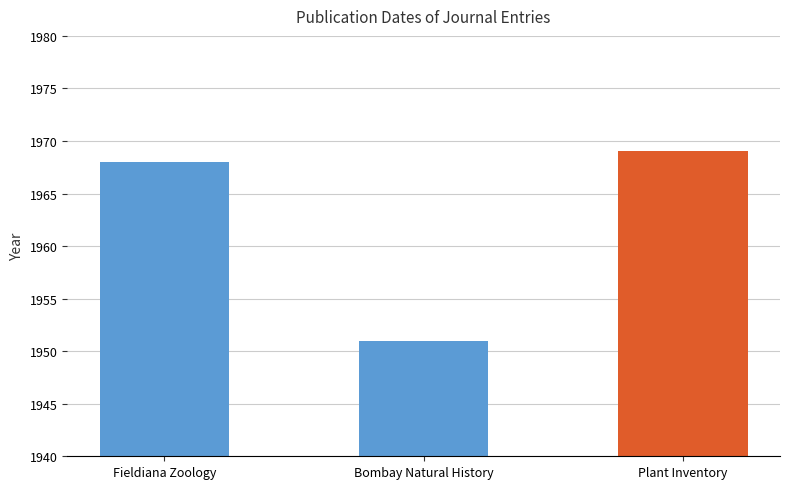

How many bars are there in total?

3